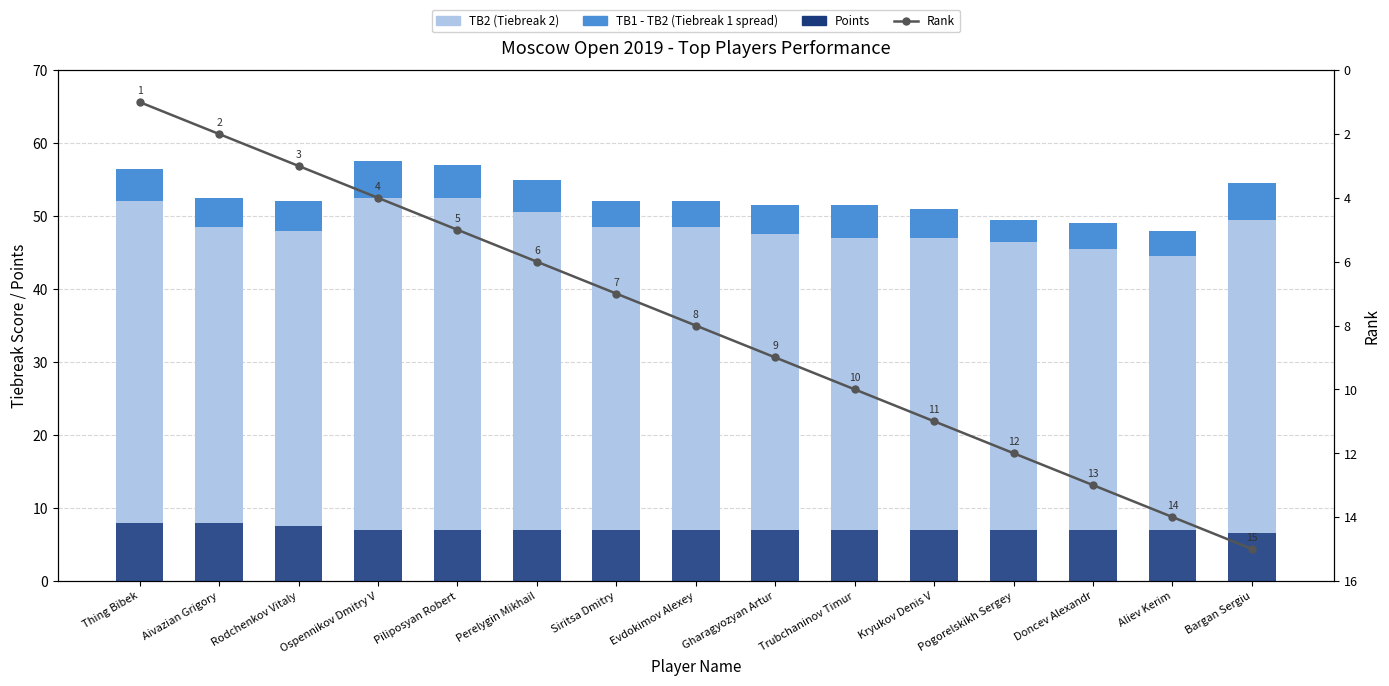

Does the chart contain any negative values?

No